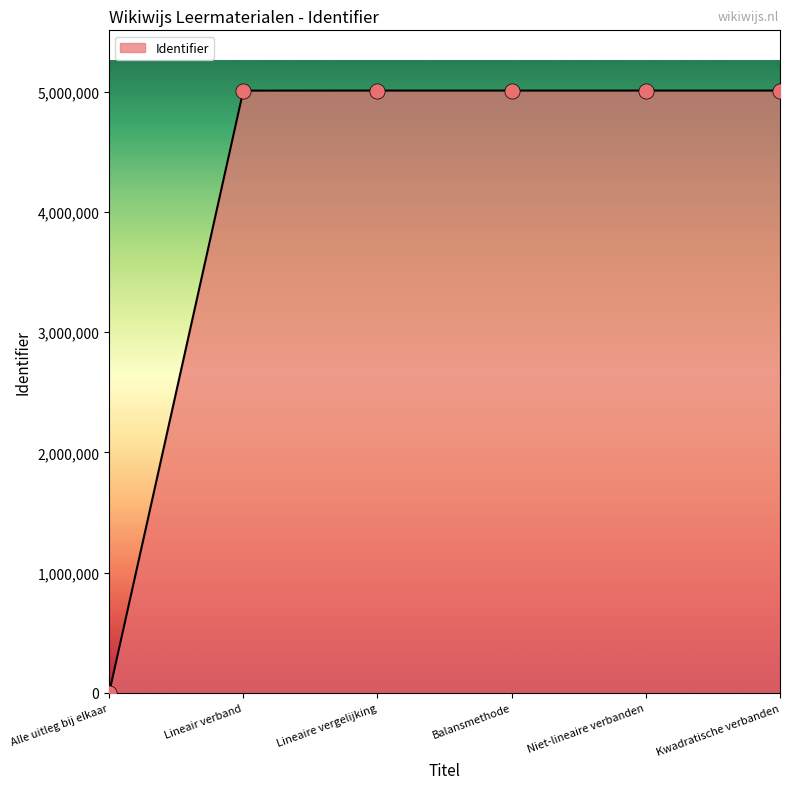

Approximately how many times larger is the value at Kwadratische verbanden compared to Niet-lineaire verbanden?

1.0